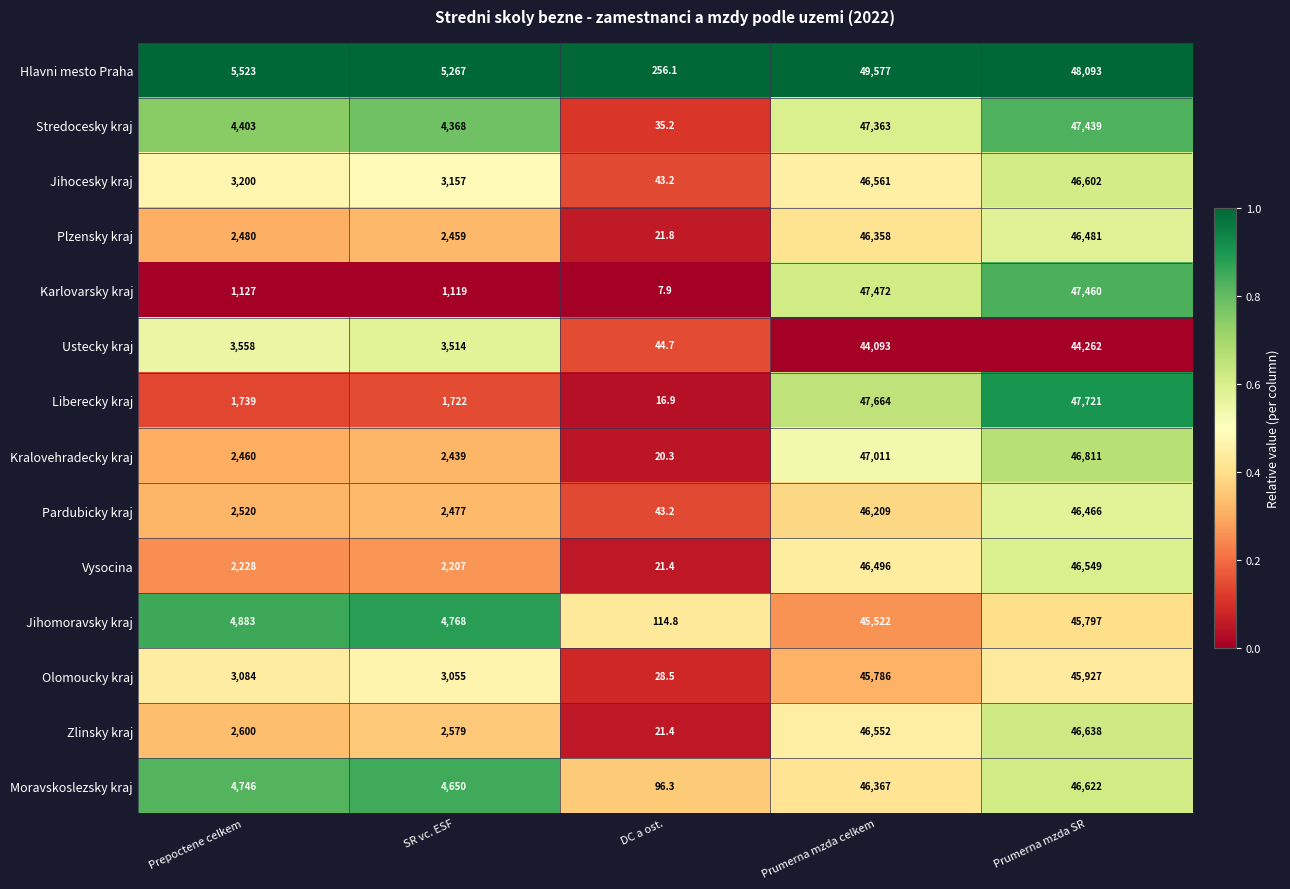

Is it true that Liberecky kraj equals 47664.0 at Prumerna mzda celkem?

True